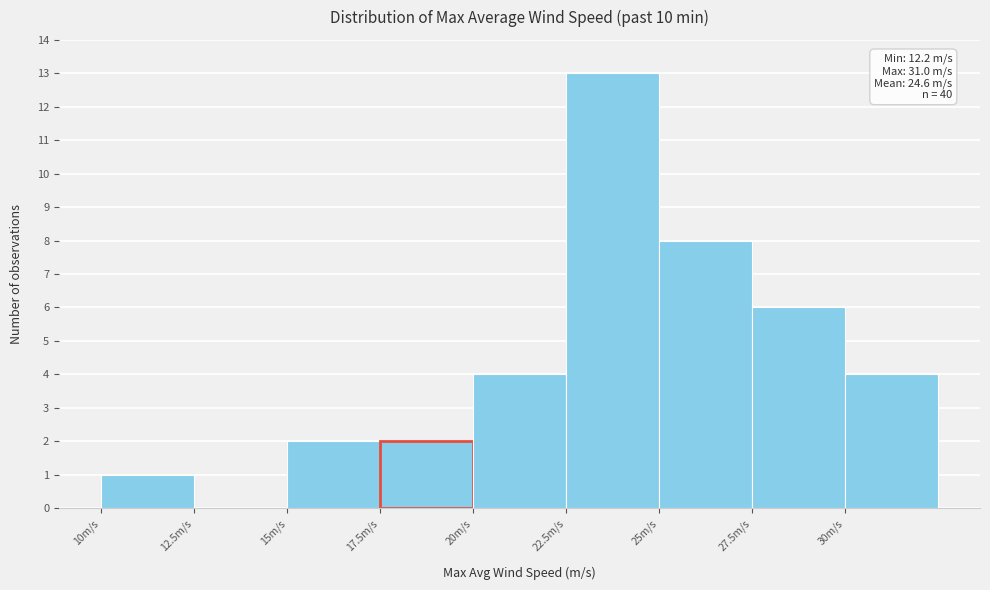

Which range on the x-axis has the tallest bar?

22.5 to 25.0